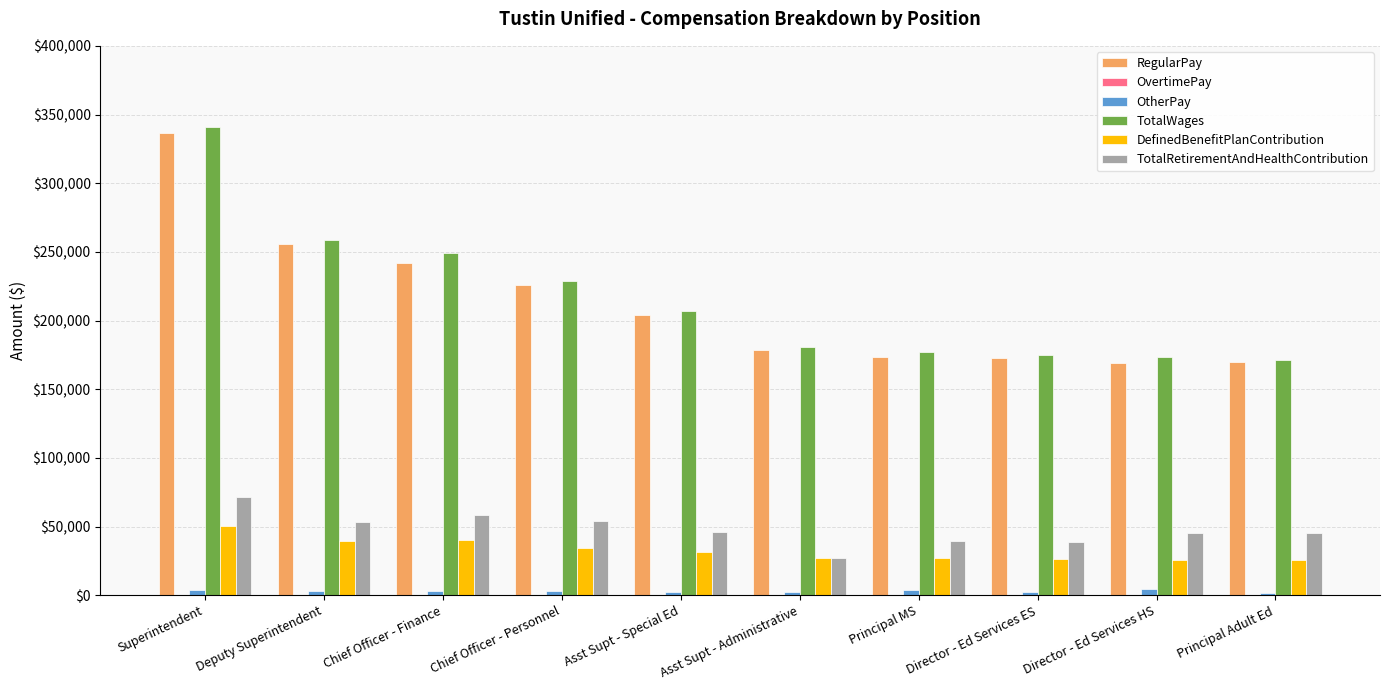

What is the value of the DefinedBenefitPlanContribution bar at the 10th from the left?

25944